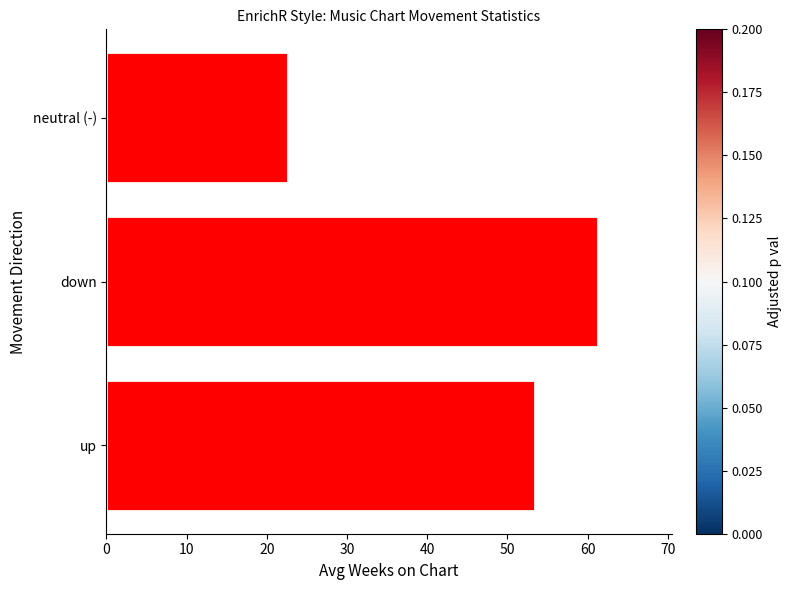

How many series are shown in this chart?

1